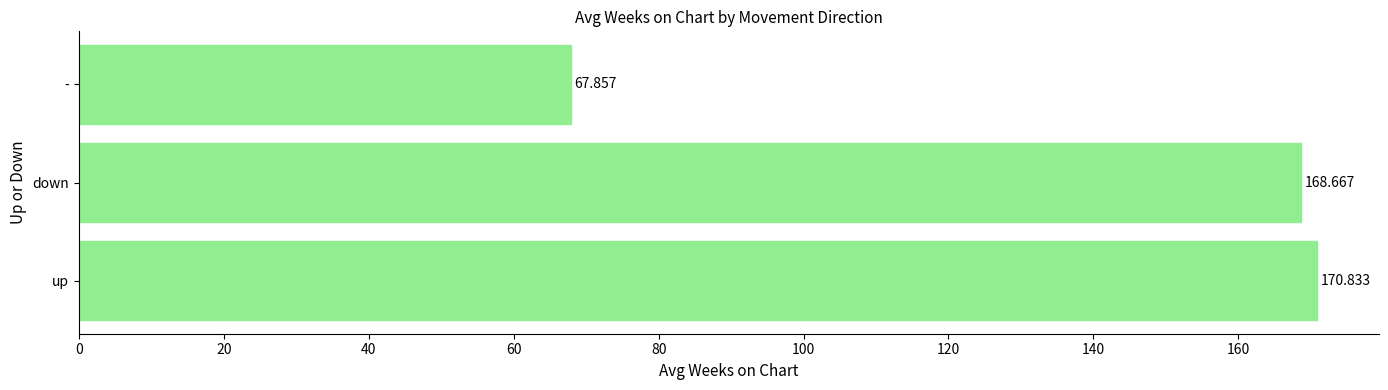

List the labels in order of value, largest first.

up, down, -